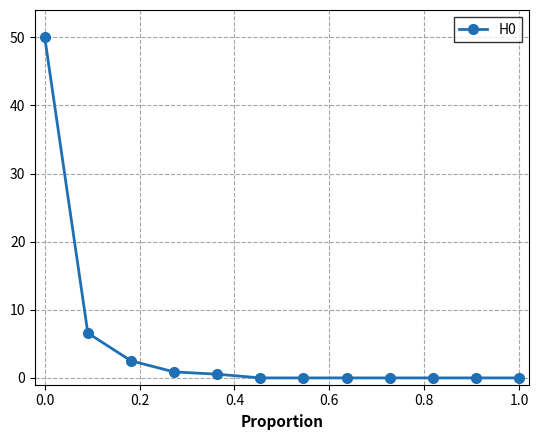

What is the average value?

5.0